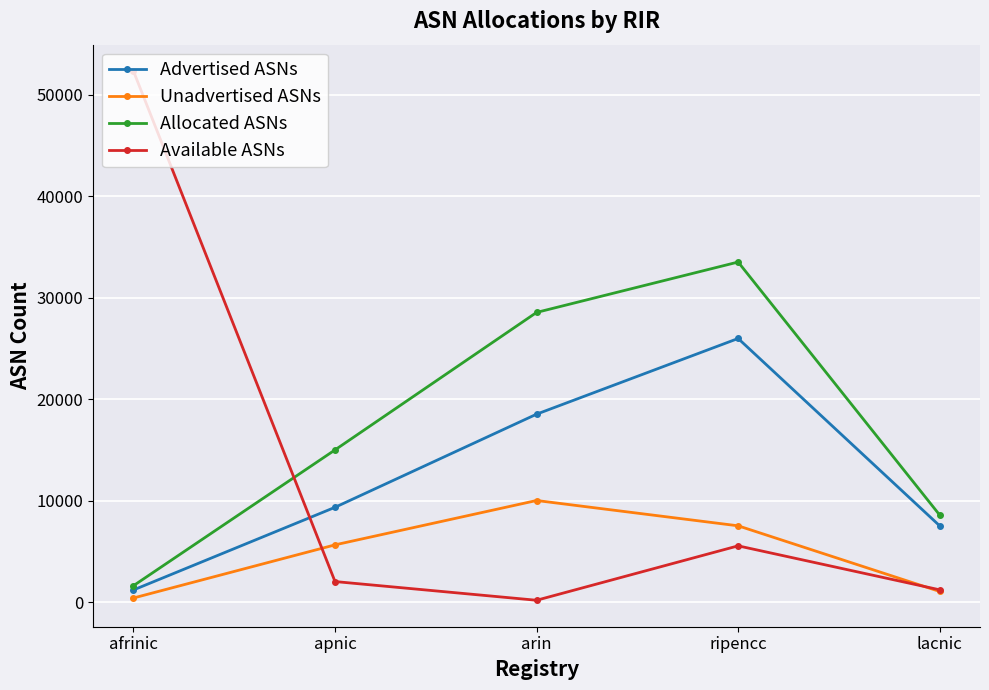

True or false: Available ASNs and Unadvertised ASNs cross at least once.

True